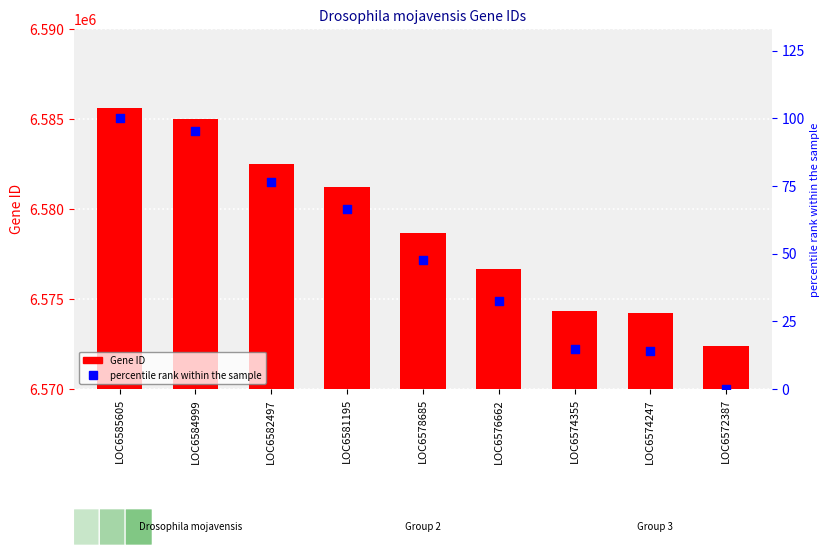

Is the value of Gene ID at LOC6576662 greater than the value of percentile rank within the sample at LOC6578685?

Yes